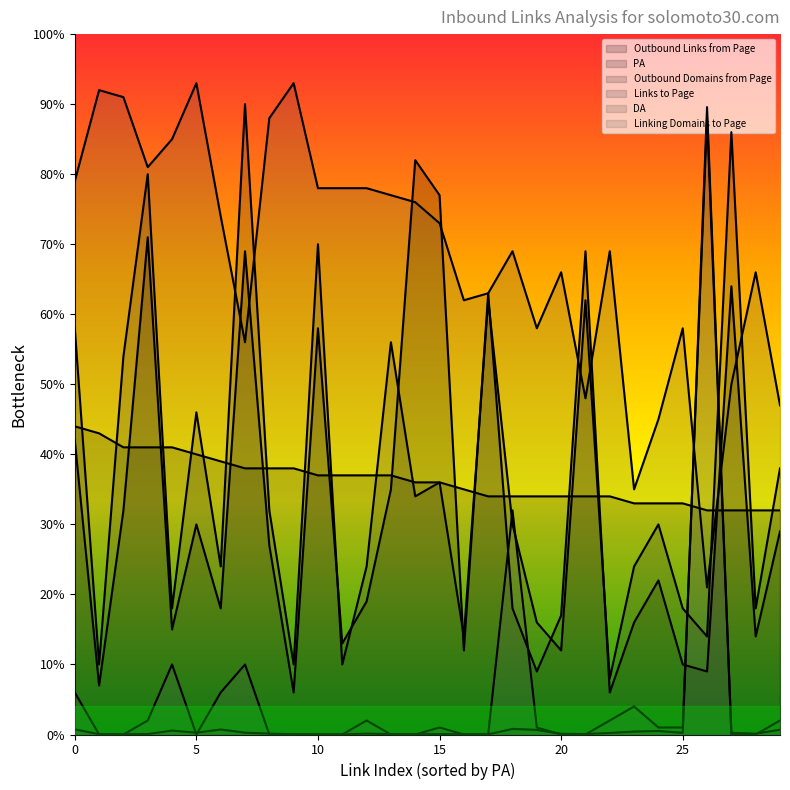

Which series has the largest total across all categories?

DA